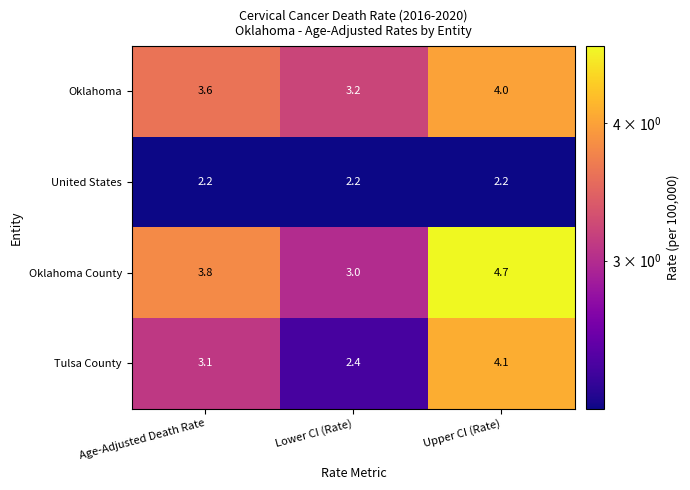

Which series changed the most between Age-Adjusted Death Rate and Lower CI (Rate)?

Oklahoma County